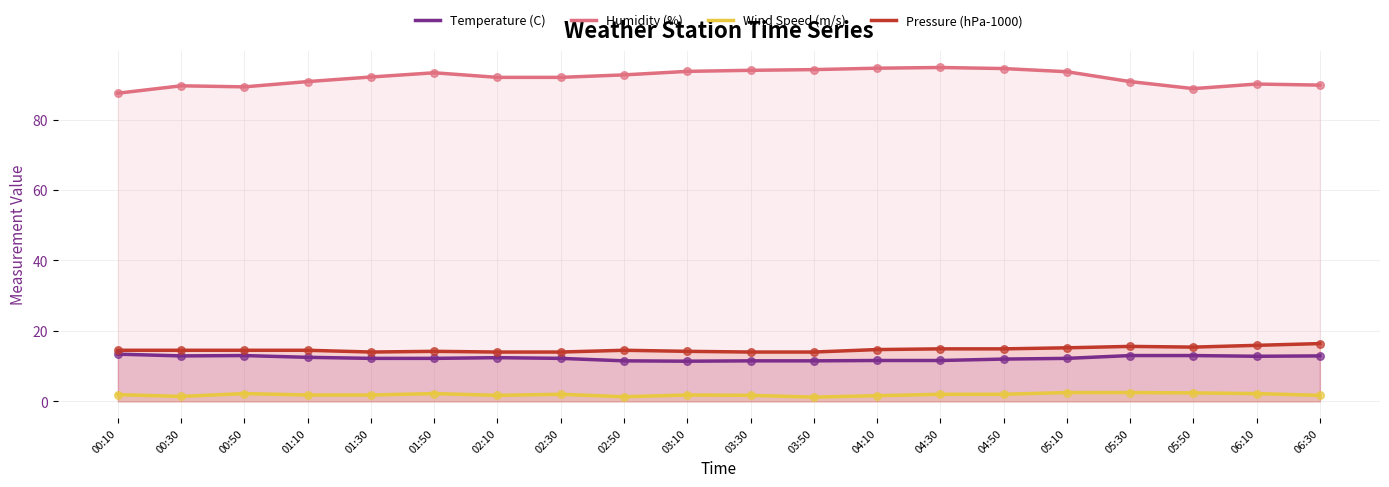

Which series contains the highest Y value?

Humidity (%)